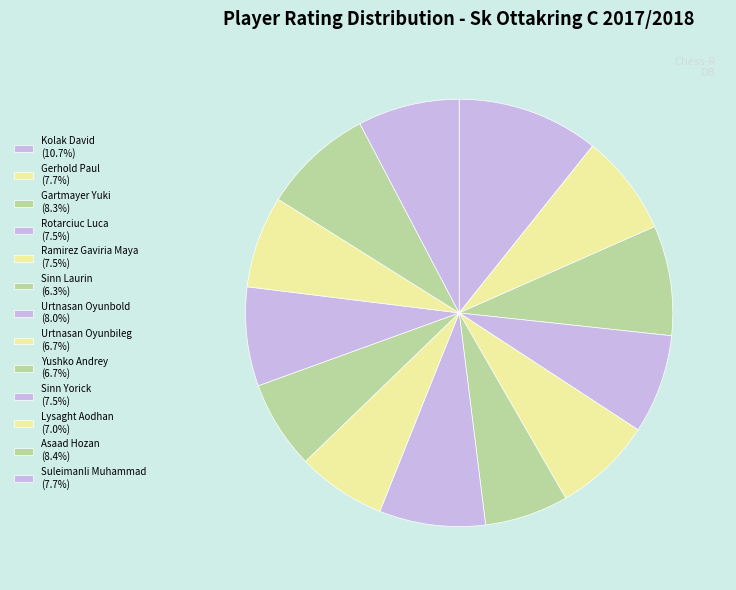

Is it true that Lysaght Aodhan is 7% of the pie?

True